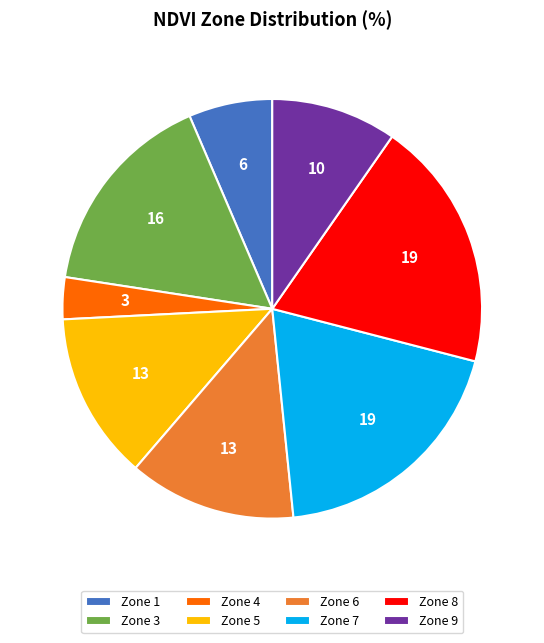

Combined, do Zone 1 and Zone 3 account for over 50%?

No